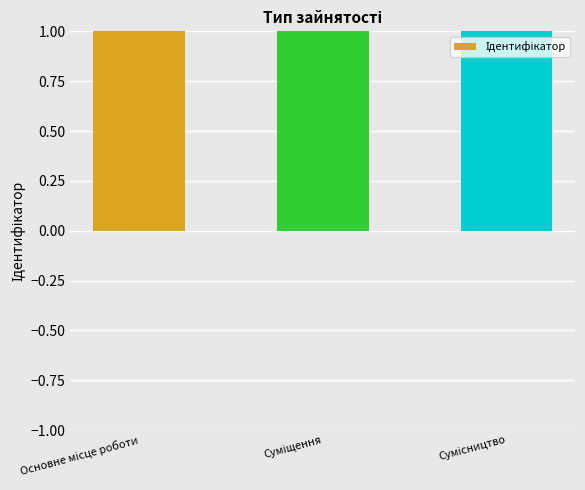

How many data points are above 2?

1